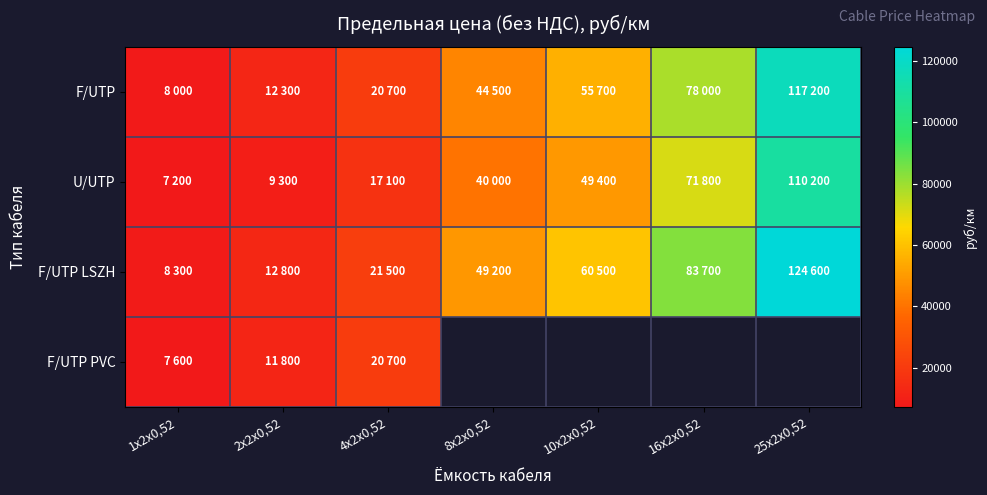

At which label is F/UTP PVC closest to 14150?

2x2x0,52